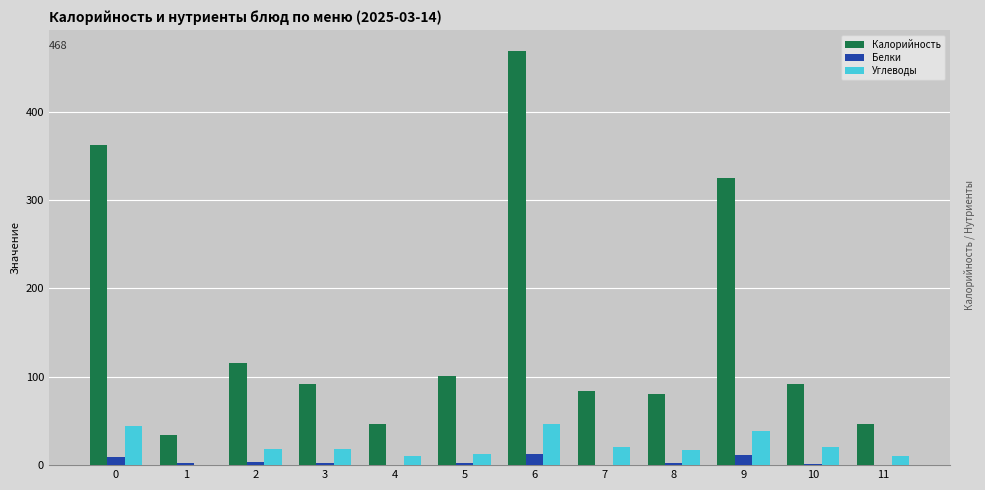

What is the maximum value for Белки?

12.9